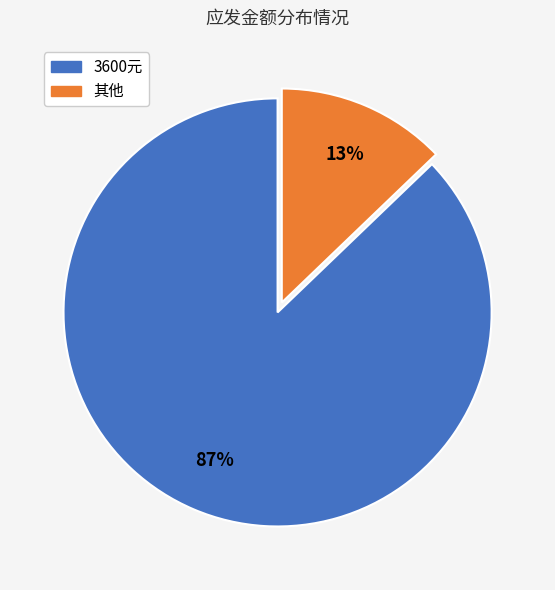

Does any single category account for the majority?

Yes